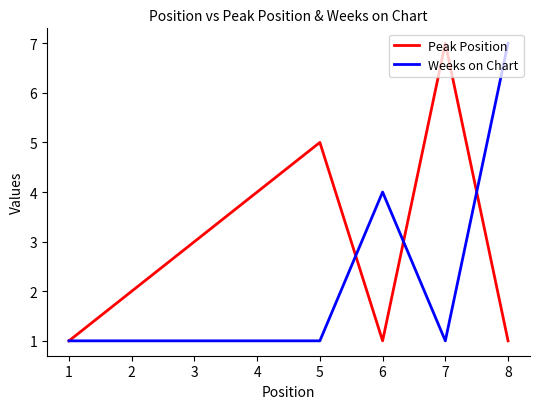

How many lines are shown in the chart?

2